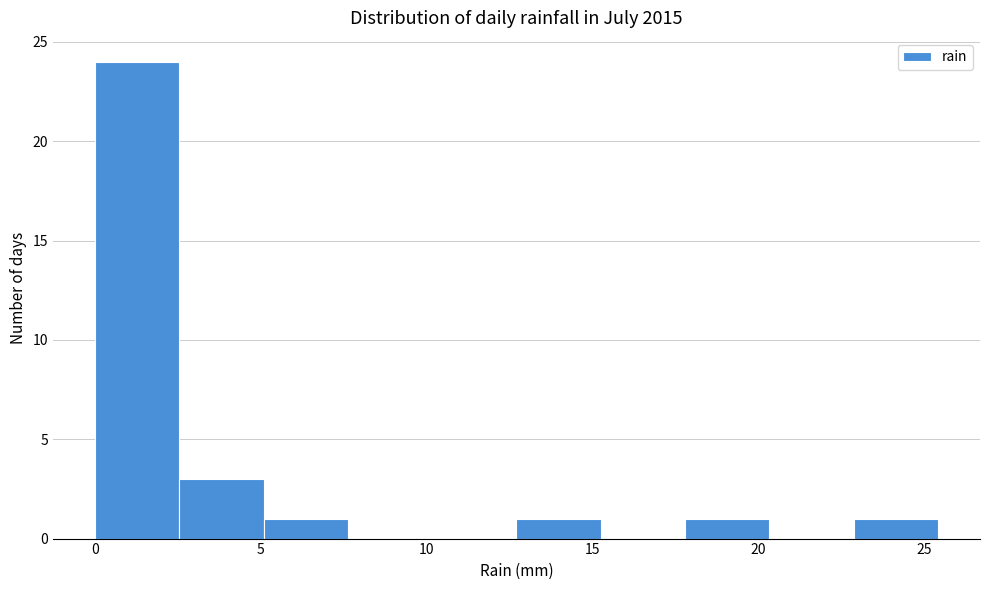

Over which range of the x-axis is the bar tallest?

0.0 to 2.5